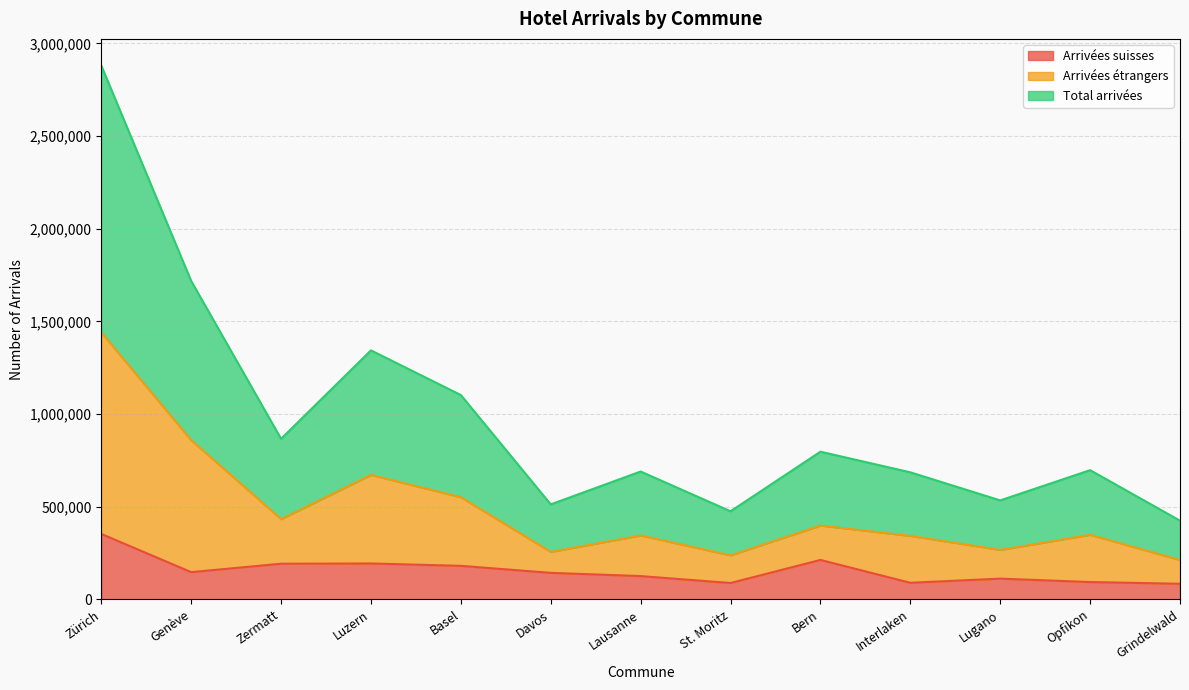

What is the maximum value shown in the chart?

2880058